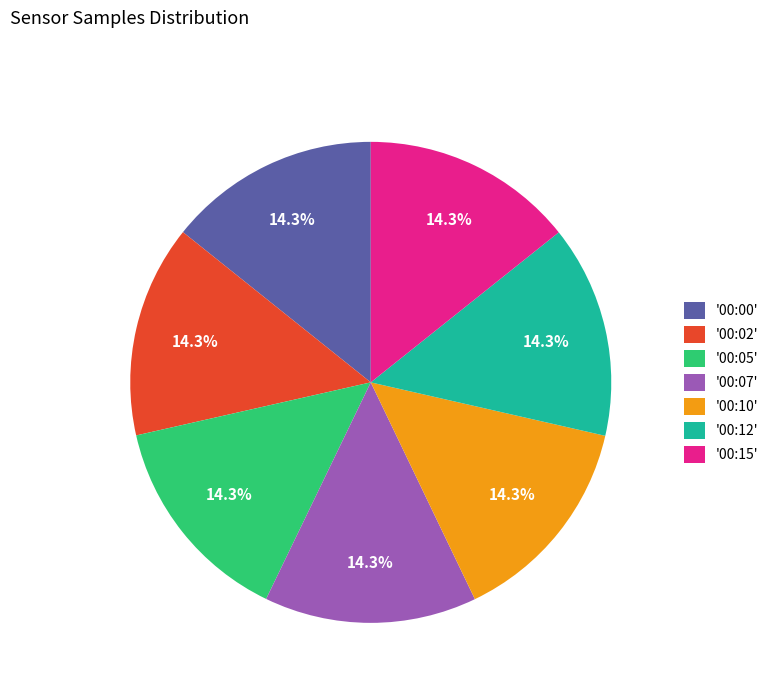

What is the ratio of the value at '00:12' to the value at '00:15'?

1.0